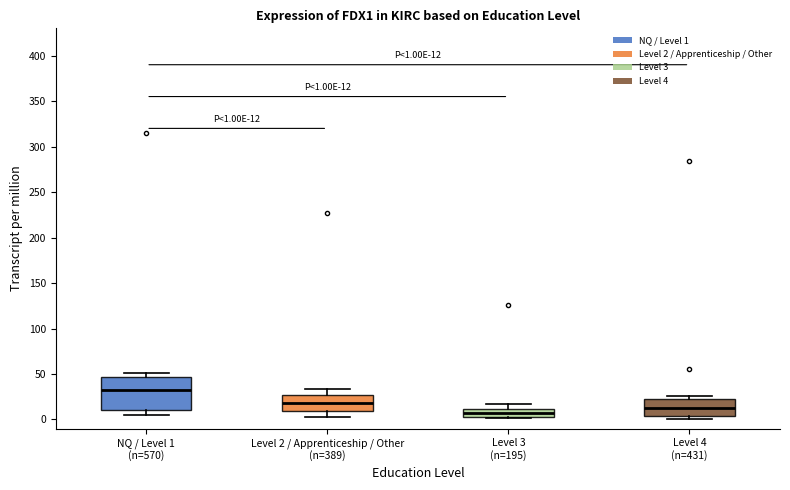

Comparing the boxes themselves (not the whiskers), which one is the tallest?

NQ / Level 1 (n=570)